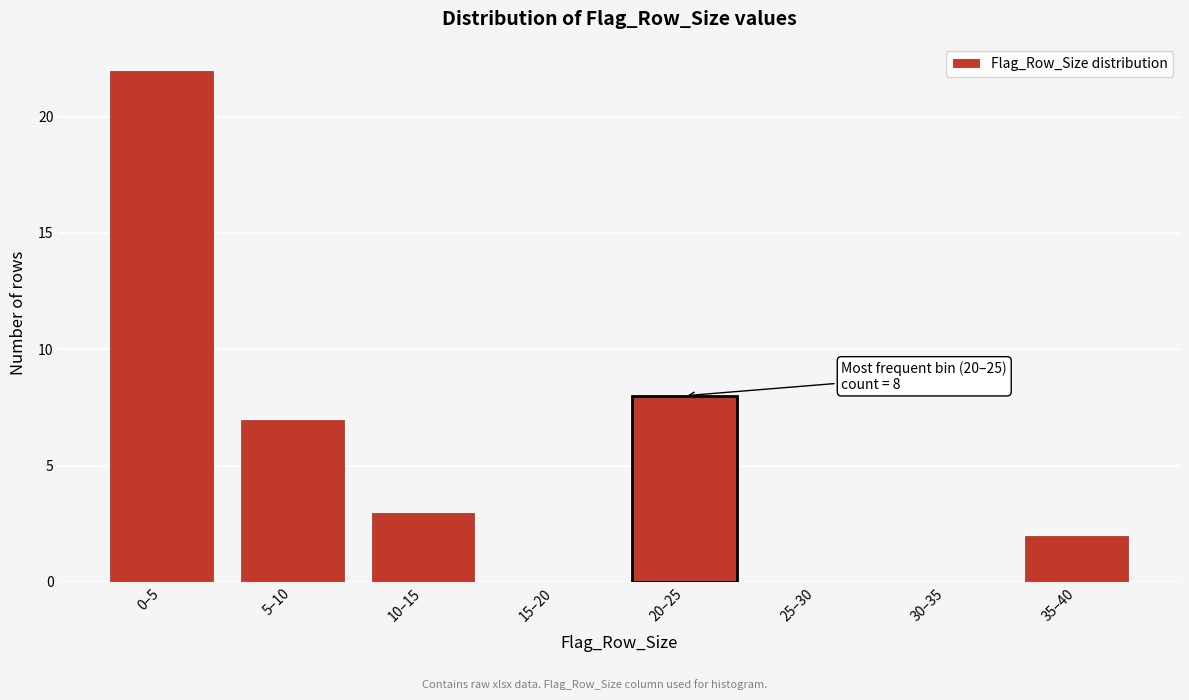

Reading left to right, transcribe all the data shown in this chart.

0–5=22	5–10=7	10–15=3	15–20=0	20–25=8	25–30=0	30–35=0	35–40=2